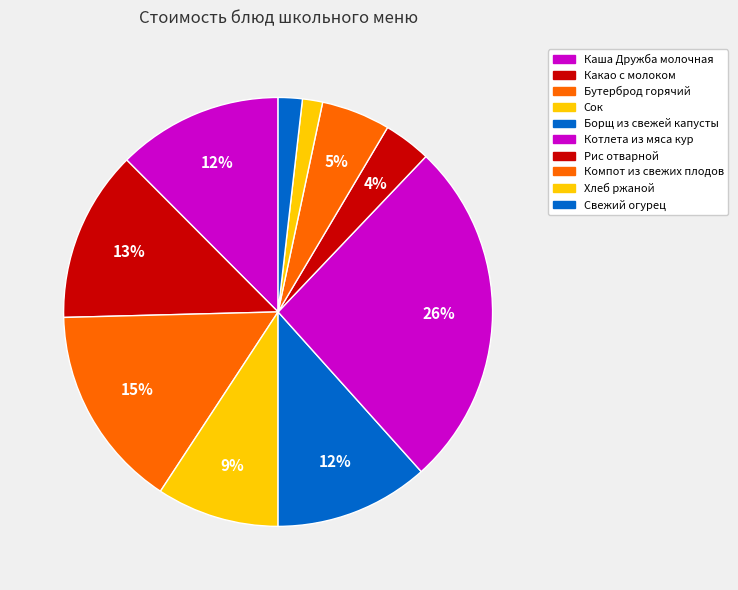

What percentage do Рис отварной and Борщ из свежей капусты together represent?

15.2%